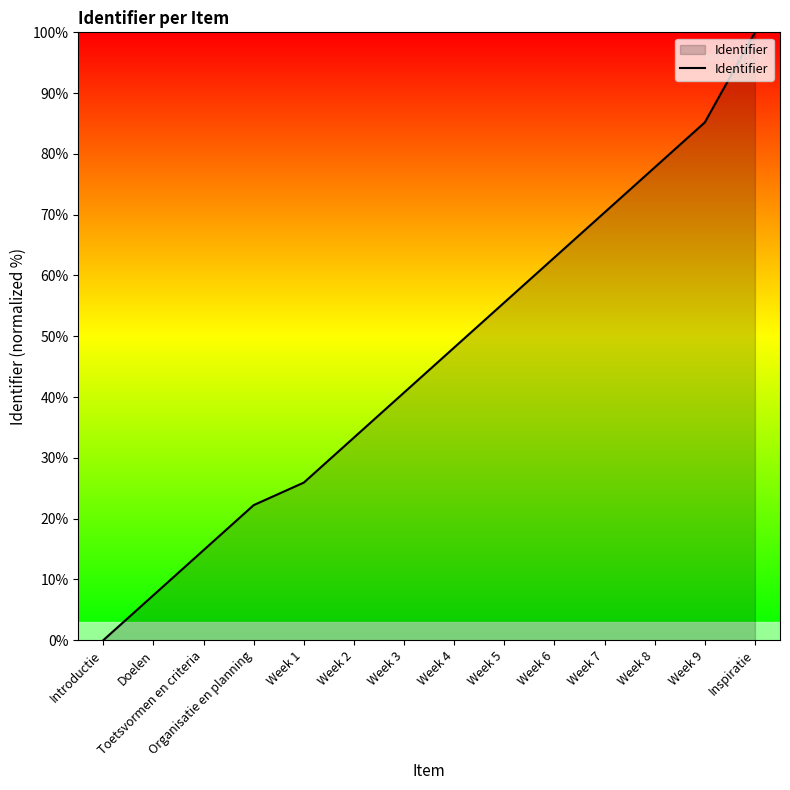

How many values exceed 48?

7